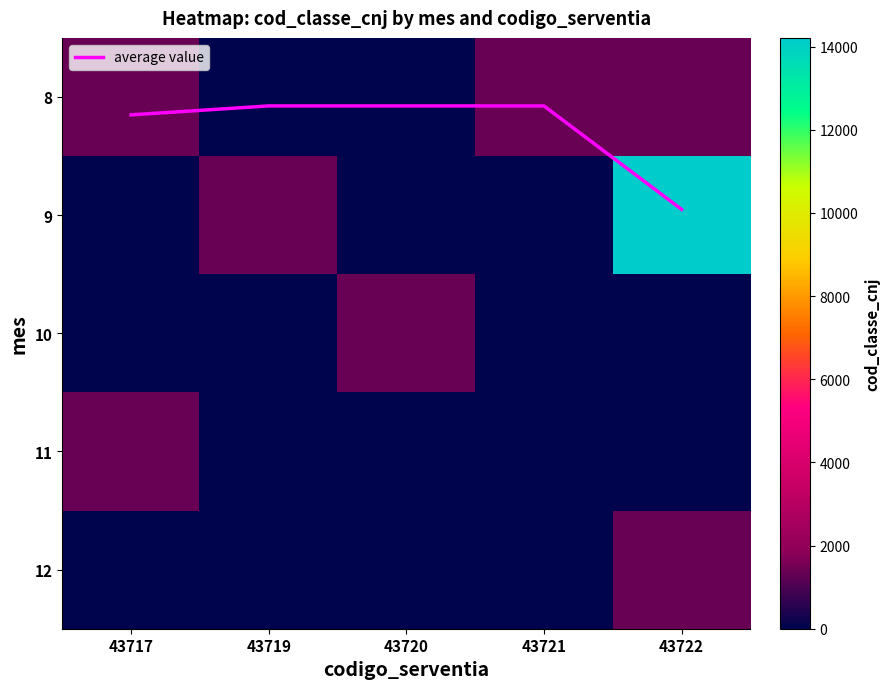

The value of 8 at 43717 is 1784.5. True or false?

False